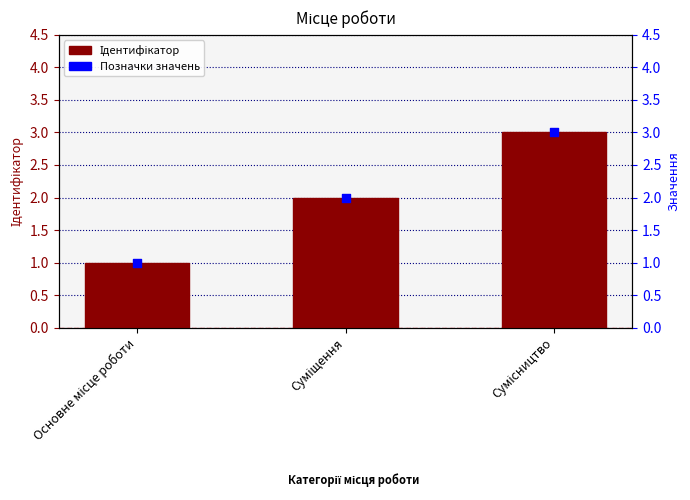

What are all the series names shown in the legend?

Ідентифікатор, Ідентифікатор (позначки)